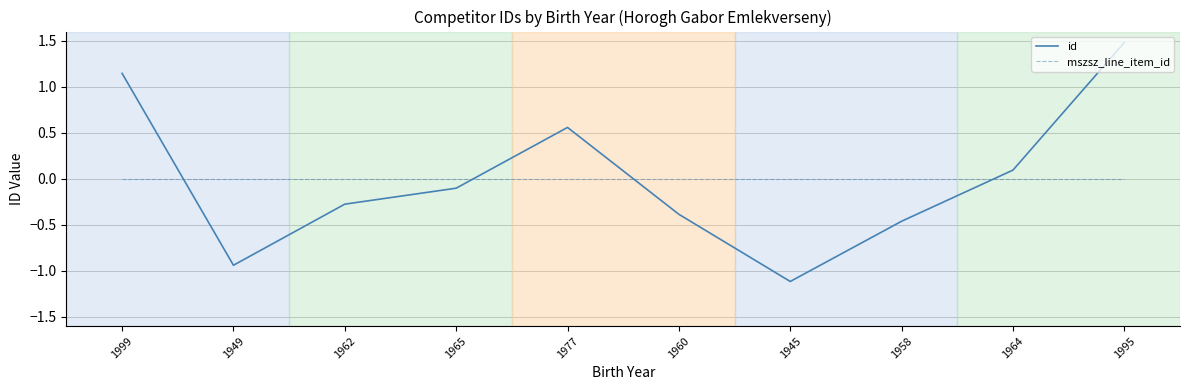

Which series changed the most between 1999 and 1965?

id